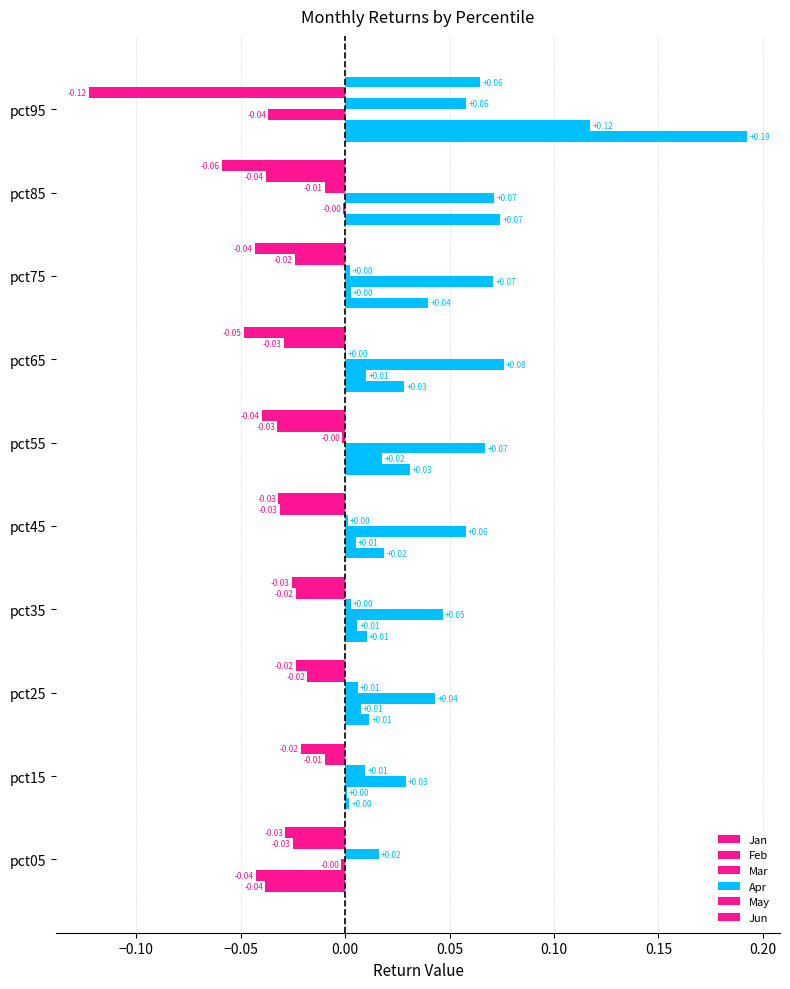

List the series in order of their peak value, lowest first.

May, Apr, Jun, Mar, Feb, Jan